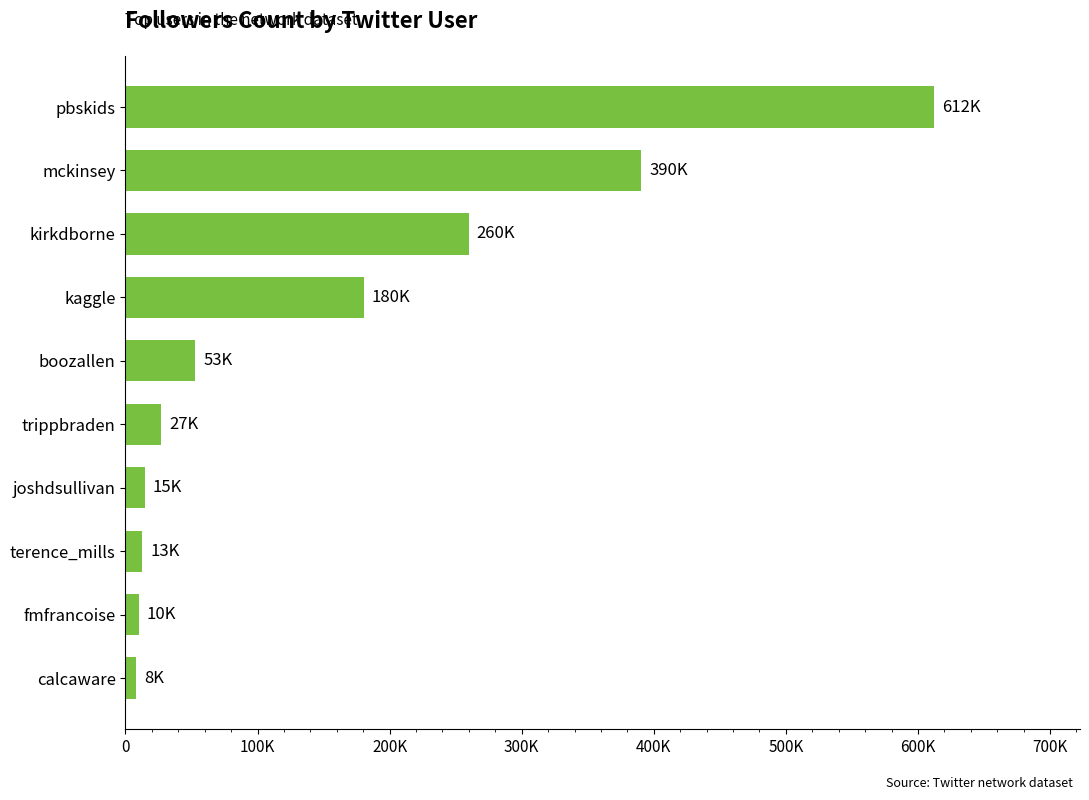

Are the bars grouped side by side (vs. stacked)?

No